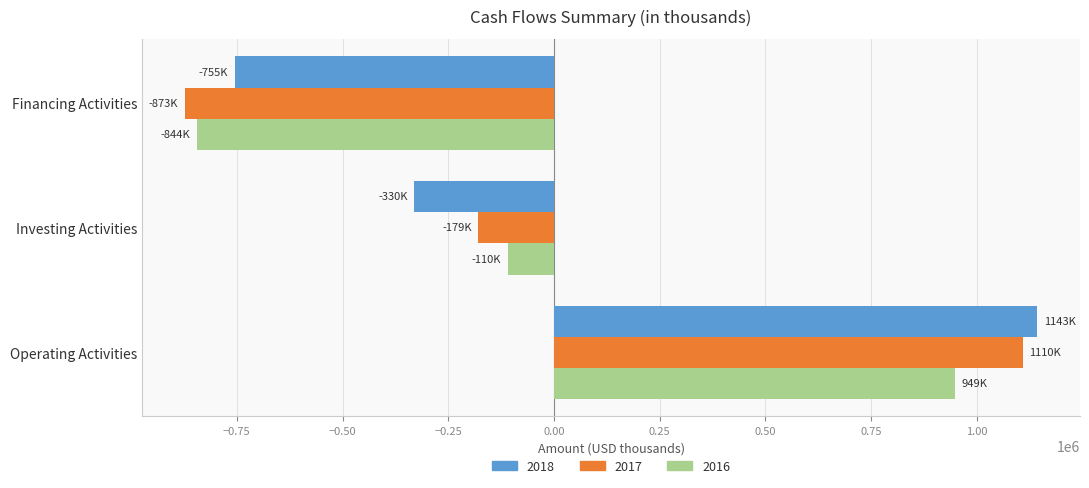

Which series has the widest spread of values?

2017